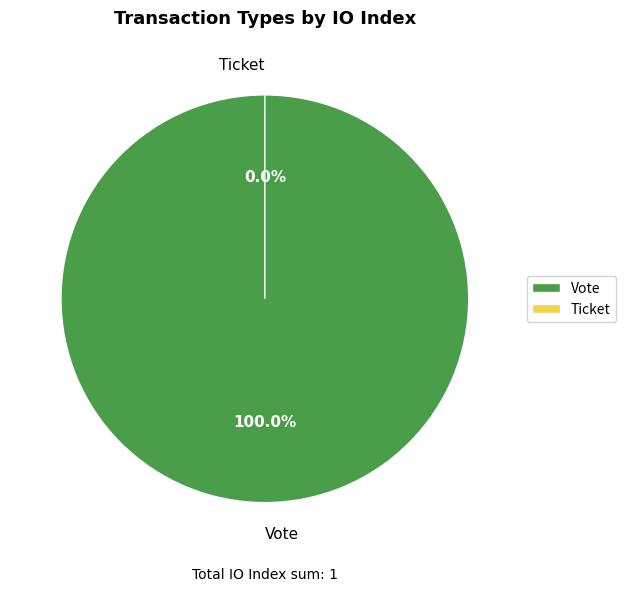

To the nearest percent, what percentage of the pie is Vote?

100%